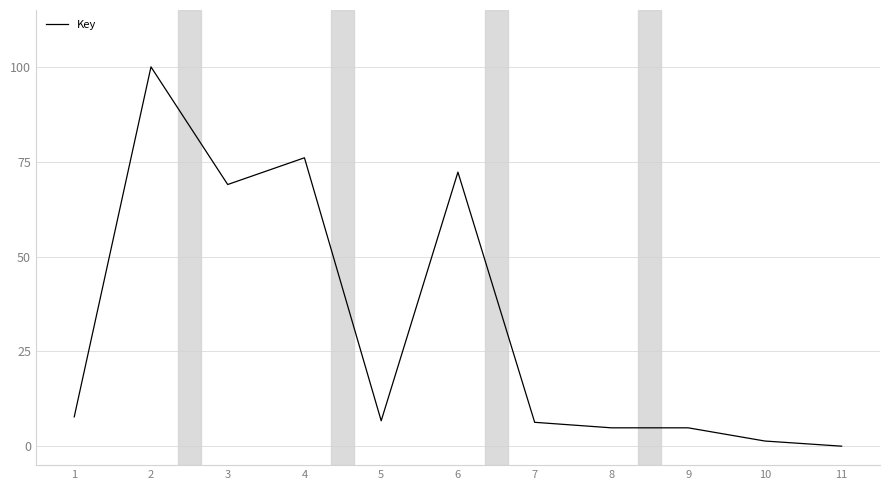

Where is the first local maximum?

2